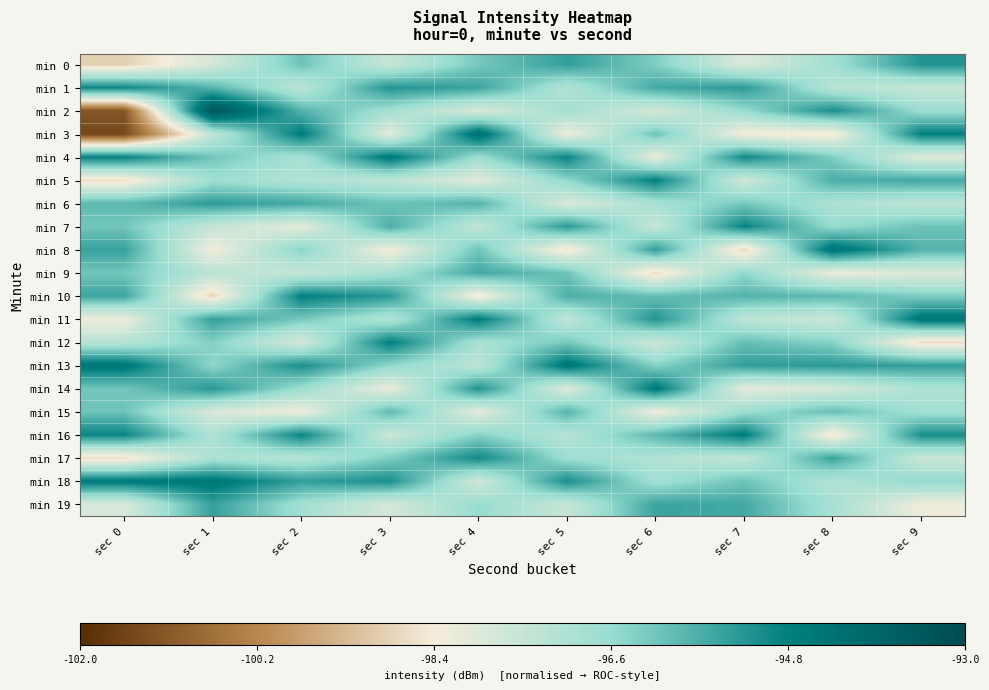

Between sec 2 and sec 4, which series saw the biggest shift?

min 10